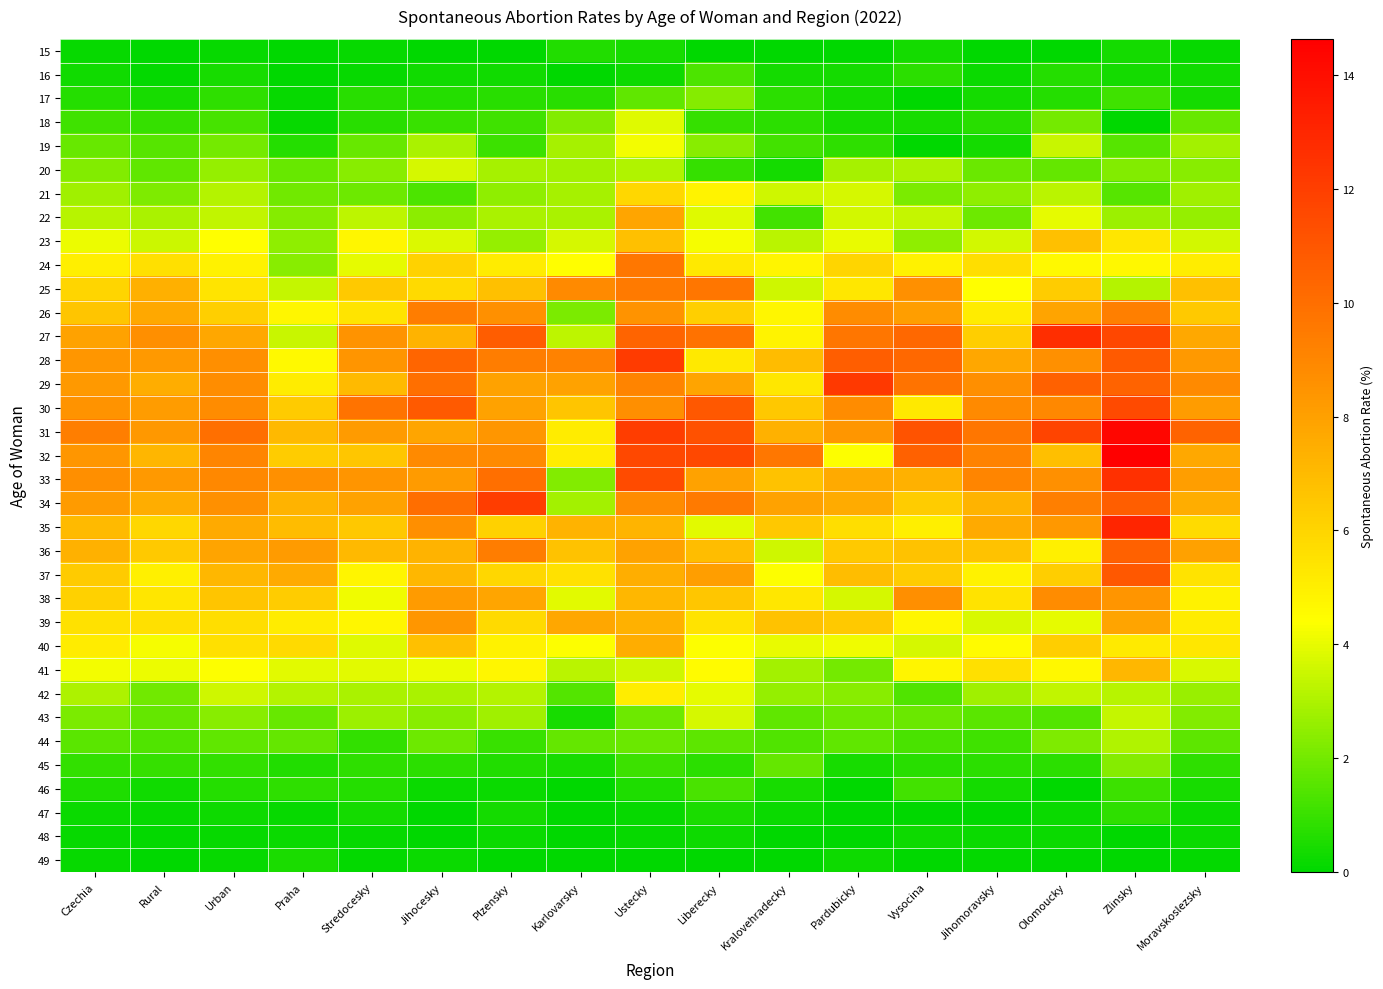

Reading right to left, list all the values displayed in this chart.

15: Moravskoslezsky=0.2	Zlinsky=0.3	Olomoucky=0.0	Jihomoravsky=0.0	Vysocina=0.4	Pardubicky=0.0	Kralovehradecky=0.0	Liberecky=0.0	Ustecky=0.4	Karlovarsky=0.6	Plzensky=0.0	Jihocesky=0.0	Stredocesky=0.1	Praha=0.0	Urban=0.2	Rural=0.1	Czechia=0.1
16: Moravskoslezsky=0.3	Zlinsky=0.4	Olomoucky=0.6	Jihomoravsky=0.2	Vysocina=0.8	Pardubicky=0.4	Kralovehradecky=0.4	Liberecky=1.3	Ustecky=0.2	Karlovarsky=0.0	Plzensky=0.3	Jihocesky=0.3	Stredocesky=0.1	Praha=0.0	Urban=0.4	Rural=0.1	Czechia=0.3
17: Moravskoslezsky=0.3	Zlinsky=1.1	Olomoucky=0.7	Jihomoravsky=0.4	Vysocina=0.0	Pardubicky=0.4	Kralovehradecky=0.8	Liberecky=2.3	Ustecky=1.7	Karlovarsky=0.7	Plzensky=0.7	Jihocesky=0.6	Stredocesky=0.7	Praha=0.2	Urban=0.8	Rural=0.5	Czechia=0.7
18: Moravskoslezsky=1.8	Zlinsky=0.0	Olomoucky=2.0	Jihomoravsky=0.7	Vysocina=0.4	Pardubicky=0.4	Kralovehradecky=0.8	Liberecky=0.9	Ustecky=3.9	Karlovarsky=2.3	Plzensky=1.1	Jihocesky=1.0	Stredocesky=0.7	Praha=0.2	Urban=1.3	Rural=0.9	Czechia=1.1
19: Moravskoslezsky=2.8	Zlinsky=1.5	Olomoucky=3.5	Jihomoravsky=0.4	Vysocina=0.0	Pardubicky=0.8	Kralovehradecky=1.2	Liberecky=2.4	Ustecky=4.2	Karlovarsky=2.9	Plzensky=1.1	Jihocesky=3.0	Stredocesky=1.8	Praha=0.6	Urban=2.0	Rural=1.5	Czechia=1.8
20: Moravskoslezsky=2.4	Zlinsky=2.3	Olomoucky=1.8	Jihomoravsky=1.9	Vysocina=3.0	Pardubicky=2.9	Kralovehradecky=0.4	Liberecky=1.0	Ustecky=3.0	Karlovarsky=2.8	Plzensky=2.9	Jihocesky=3.7	Stredocesky=2.3	Praha=1.8	Urban=2.6	Rural=1.7	Czechia=2.3
21: Moravskoslezsky=2.8	Zlinsky=1.5	Olomoucky=3.2	Jihomoravsky=2.5	Vysocina=2.2	Pardubicky=3.7	Kralovehradecky=3.6	Liberecky=4.8	Ustecky=5.9	Karlovarsky=2.9	Plzensky=2.5	Jihocesky=1.4	Stredocesky=1.9	Praha=2.0	Urban=3.1	Rural=2.2	Czechia=2.8
22: Moravskoslezsky=2.6	Zlinsky=2.7	Olomoucky=4.0	Jihomoravsky=1.9	Vysocina=3.4	Pardubicky=3.6	Kralovehradecky=1.2	Liberecky=3.8	Ustecky=7.8	Karlovarsky=2.9	Plzensky=2.9	Jihocesky=2.4	Stredocesky=3.3	Praha=2.3	Urban=3.3	Rural=2.9	Czechia=3.2
23: Moravskoslezsky=3.6	Zlinsky=5.3	Olomoucky=6.8	Jihomoravsky=3.7	Vysocina=2.5	Pardubicky=4.0	Kralovehradecky=3.2	Liberecky=4.3	Ustecky=6.8	Karlovarsky=3.7	Plzensky=2.6	Jihocesky=3.8	Stredocesky=4.7	Praha=2.5	Urban=4.5	Rural=3.5	Czechia=4.1
24: Moravskoslezsky=5.1	Zlinsky=4.7	Olomoucky=4.6	Jihomoravsky=5.6	Vysocina=4.9	Pardubicky=5.9	Kralovehradecky=4.8	Liberecky=5.2	Ustecky=9.6	Karlovarsky=4.4	Plzensky=5.1	Jihocesky=6.1	Stredocesky=3.9	Praha=2.4	Urban=4.9	Rural=5.6	Czechia=5.0
25: Moravskoslezsky=6.8	Zlinsky=3.1	Olomoucky=6.3	Jihomoravsky=4.4	Vysocina=8.6	Pardubicky=5.3	Kralovehradecky=3.6	Liberecky=9.7	Ustecky=9.5	Karlovarsky=8.8	Plzensky=6.8	Jihocesky=5.8	Stredocesky=6.4	Praha=3.4	Urban=5.4	Rural=7.4	Czechia=6.0
26: Moravskoslezsky=6.4	Zlinsky=9.3	Olomoucky=7.9	Jihomoravsky=5.1	Vysocina=8.1	Pardubicky=8.8	Kralovehradecky=4.7	Liberecky=6.2	Ustecky=8.5	Karlovarsky=2.1	Plzensky=8.6	Jihocesky=9.4	Stredocesky=5.4	Praha=4.7	Urban=6.2	Rural=7.7	Czechia=6.6
27: Moravskoslezsky=7.7	Zlinsky=11.7	Olomoucky=12.7	Jihomoravsky=6.3	Vysocina=10.3	Pardubicky=9.7	Kralovehradecky=4.8	Liberecky=9.8	Ustecky=10.4	Karlovarsky=3.3	Plzensky=10.7	Jihocesky=7.3	Stredocesky=8.5	Praha=3.5	Urban=7.7	Rural=8.6	Czechia=7.9
28: Moravskoslezsky=8.3	Zlinsky=10.9	Olomoucky=8.6	Jihomoravsky=7.8	Vysocina=10.2	Pardubicky=10.7	Kralovehradecky=6.9	Liberecky=5.3	Ustecky=12.2	Karlovarsky=9.2	Plzensky=9.4	Jihocesky=10.4	Stredocesky=8.4	Praha=4.6	Urban=8.6	Rural=8.2	Czechia=8.4
29: Moravskoslezsky=8.9	Zlinsky=10.5	Olomoucky=10.5	Jihomoravsky=8.7	Vysocina=9.8	Pardubicky=12.2	Kralovehradecky=5.3	Liberecky=7.9	Ustecky=9.1	Karlovarsky=7.9	Plzensky=7.9	Jihocesky=10.0	Stredocesky=7.0	Praha=5.1	Urban=8.7	Rural=7.5	Czechia=8.3
30: Moravskoslezsky=8.2	Zlinsky=11.5	Olomoucky=8.9	Jihomoravsky=8.8	Vysocina=5.2	Pardubicky=8.8	Kralovehradecky=6.5	Liberecky=11.0	Ustecky=8.7	Karlovarsky=6.6	Plzensky=7.9	Jihocesky=10.8	Stredocesky=9.8	Praha=6.4	Urban=8.8	Rural=8.1	Czechia=8.5
31: Moravskoslezsky=10.5	Zlinsky=14.3	Olomoucky=11.7	Jihomoravsky=9.7	Vysocina=11.1	Pardubicky=8.4	Kralovehradecky=7.4	Liberecky=11.2	Ustecky=12.0	Karlovarsky=5.1	Plzensky=8.3	Jihocesky=7.8	Stredocesky=8.2	Praha=7.1	Urban=10.0	Rural=8.3	Czechia=9.4
32: Moravskoslezsky=7.7	Zlinsky=14.6	Olomoucky=6.8	Jihomoravsky=9.2	Vysocina=10.6	Pardubicky=4.3	Kralovehradecky=9.6	Liberecky=11.6	Ustecky=11.6	Karlovarsky=5.1	Plzensky=8.9	Jihocesky=8.8	Stredocesky=6.5	Praha=6.3	Urban=9.1	Rural=7.2	Czechia=8.4
33: Moravskoslezsky=8.1	Zlinsky=12.6	Olomoucky=8.6	Jihomoravsky=9.1	Vysocina=7.4	Pardubicky=7.6	Kralovehradecky=6.7	Liberecky=7.9	Ustecky=11.5	Karlovarsky=2.2	Plzensky=10.0	Jihocesky=8.2	Stredocesky=8.5	Praha=8.6	Urban=9.0	Rural=8.2	Czechia=8.6
34: Moravskoslezsky=7.5	Zlinsky=10.7	Olomoucky=9.3	Jihomoravsky=7.3	Vysocina=6.3	Pardubicky=7.6	Kralovehradecky=7.9	Liberecky=9.5	Ustecky=8.8	Karlovarsky=2.8	Plzensky=12.0	Jihocesky=10.0	Stredocesky=7.9	Praha=7.3	Urban=8.6	Rural=7.5	Czechia=8.2
35: Moravskoslezsky=5.7	Zlinsky=13.0	Olomoucky=8.3	Jihomoravsky=7.6	Vysocina=5.0	Pardubicky=5.6	Kralovehradecky=6.5	Liberecky=3.9	Ustecky=7.2	Karlovarsky=7.3	Plzensky=6.2	Jihocesky=8.6	Stredocesky=6.5	Praha=6.9	Urban=7.6	Rural=5.9	Czechia=7.0
36: Moravskoslezsky=7.9	Zlinsky=10.5	Olomoucky=4.9	Jihomoravsky=6.7	Vysocina=6.7	Pardubicky=6.4	Kralovehradecky=3.6	Liberecky=6.9	Ustecky=7.9	Karlovarsky=6.7	Plzensky=9.4	Jihocesky=7.3	Stredocesky=7.1	Praha=8.2	Urban=7.9	Rural=6.5	Czechia=7.3
37: Moravskoslezsky=5.5	Zlinsky=10.9	Olomoucky=6.3	Jihomoravsky=4.9	Vysocina=6.3	Pardubicky=6.9	Kralovehradecky=4.4	Liberecky=8.1	Ustecky=7.5	Karlovarsky=5.5	Plzensky=5.9	Jihocesky=7.1	Stredocesky=4.8	Praha=7.6	Urban=7.1	Rural=5.0	Czechia=6.4
38: Moravskoslezsky=4.9	Zlinsky=8.4	Olomoucky=8.7	Jihomoravsky=5.5	Vysocina=8.7	Pardubicky=3.7	Kralovehradecky=5.3	Liberecky=6.5	Ustecky=7.1	Karlovarsky=3.9	Plzensky=7.8	Jihocesky=8.2	Stredocesky=4.1	Praha=6.3	Urban=6.6	Rural=5.4	Czechia=6.1
39: Moravskoslezsky=5.1	Zlinsky=7.8	Olomoucky=4.0	Jihomoravsky=3.8	Vysocina=4.7	Pardubicky=6.4	Kralovehradecky=6.7	Liberecky=5.4	Ustecky=7.4	Karlovarsky=7.7	Plzensky=5.8	Jihocesky=8.4	Stredocesky=4.7	Praha=5.1	Urban=5.6	Rural=5.6	Czechia=5.5
40: Moravskoslezsky=5.3	Zlinsky=5.2	Olomoucky=6.3	Jihomoravsky=4.5	Vysocina=3.7	Pardubicky=4.1	Kralovehradecky=4.0	Liberecky=4.4	Ustecky=7.5	Karlovarsky=4.4	Plzensky=4.9	Jihocesky=6.8	Stredocesky=3.8	Praha=5.8	Urban=5.6	Rural=4.2	Czechia=5.1
41: Moravskoslezsky=3.7	Zlinsky=7.1	Olomoucky=4.7	Jihomoravsky=5.6	Vysocina=4.8	Pardubicky=2.0	Kralovehradecky=2.8	Liberecky=4.5	Ustecky=3.6	Karlovarsky=3.2	Plzensky=4.7	Jihocesky=4.1	Stredocesky=3.9	Praha=3.9	Urban=4.4	Rural=4.1	Czechia=4.2
42: Moravskoslezsky=2.7	Zlinsky=3.2	Olomoucky=3.3	Jihomoravsky=2.8	Vysocina=1.4	Pardubicky=2.4	Kralovehradecky=2.6	Liberecky=4.0	Ustecky=5.1	Karlovarsky=1.4	Plzensky=3.1	Jihocesky=2.9	Stredocesky=2.9	Praha=3.1	Urban=3.6	Rural=2.0	Czechia=3.0
43: Moravskoslezsky=2.2	Zlinsky=3.4	Olomoucky=1.4	Jihomoravsky=1.6	Vysocina=1.9	Pardubicky=1.9	Kralovehradecky=1.7	Liberecky=3.7	Ustecky=1.9	Karlovarsky=0.4	Plzensky=2.8	Jihocesky=2.4	Stredocesky=2.7	Praha=1.8	Urban=2.4	Rural=1.7	Czechia=2.2
44: Moravskoslezsky=1.6	Zlinsky=3.0	Olomoucky=2.2	Jihomoravsky=1.1	Vysocina=1.3	Pardubicky=1.7	Kralovehradecky=1.4	Liberecky=1.6	Ustecky=1.9	Karlovarsky=1.7	Plzensky=1.0	Jihocesky=1.9	Stredocesky=0.9	Praha=1.7	Urban=1.7	Rural=1.4	Czechia=1.6
45: Moravskoslezsky=0.9	Zlinsky=2.3	Olomoucky=0.8	Jihomoravsky=0.8	Vysocina=0.7	Pardubicky=0.5	Kralovehradecky=1.8	Liberecky=0.8	Ustecky=1.1	Karlovarsky=0.4	Plzensky=0.6	Jihocesky=0.7	Stredocesky=0.8	Praha=0.6	Urban=0.9	Rural=0.9	Czechia=0.9
46: Moravskoslezsky=0.4	Zlinsky=1.0	Olomoucky=0.0	Jihomoravsky=0.4	Vysocina=1.2	Pardubicky=0.0	Kralovehradecky=0.4	Liberecky=1.3	Ustecky=0.6	Karlovarsky=0.0	Plzensky=0.2	Jihocesky=0.2	Stredocesky=0.7	Praha=0.8	Urban=0.7	Rural=0.3	Czechia=0.5
47: Moravskoslezsky=0.2	Zlinsky=0.8	Olomoucky=0.2	Jihomoravsky=0.0	Vysocina=0.0	Pardubicky=0.0	Kralovehradecky=0.2	Liberecky=0.5	Ustecky=0.1	Karlovarsky=0.0	Plzensky=0.4	Jihocesky=0.0	Stredocesky=0.4	Praha=0.2	Urban=0.3	Rural=0.1	Czechia=0.2
48: Moravskoslezsky=0.2	Zlinsky=0.0	Olomoucky=0.2	Jihomoravsky=0.2	Vysocina=0.2	Pardubicky=0.0	Kralovehradecky=0.0	Liberecky=0.3	Ustecky=0.1	Karlovarsky=0.0	Plzensky=0.2	Jihocesky=0.0	Stredocesky=0.2	Praha=0.2	Urban=0.2	Rural=0.1	Czechia=0.1
49: Moravskoslezsky=0.1	Zlinsky=0.0	Olomoucky=0.0	Jihomoravsky=0.1	Vysocina=0.0	Pardubicky=0.2	Kralovehradecky=0.0	Liberecky=0.0	Ustecky=0.0	Karlovarsky=0.0	Plzensky=0.0	Jihocesky=0.2	Stredocesky=0.1	Praha=0.5	Urban=0.2	Rural=0.0	Czechia=0.1